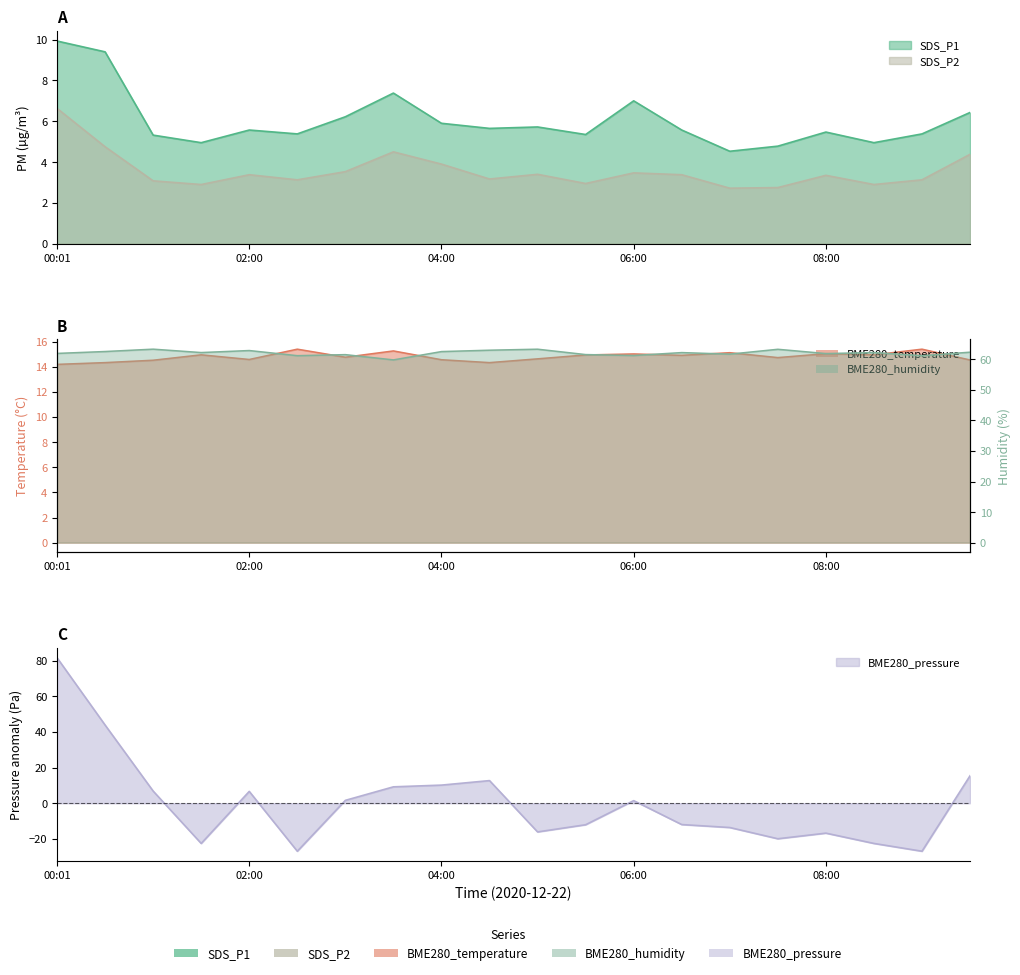

What is the minimum value shown in the chart?

-26.9